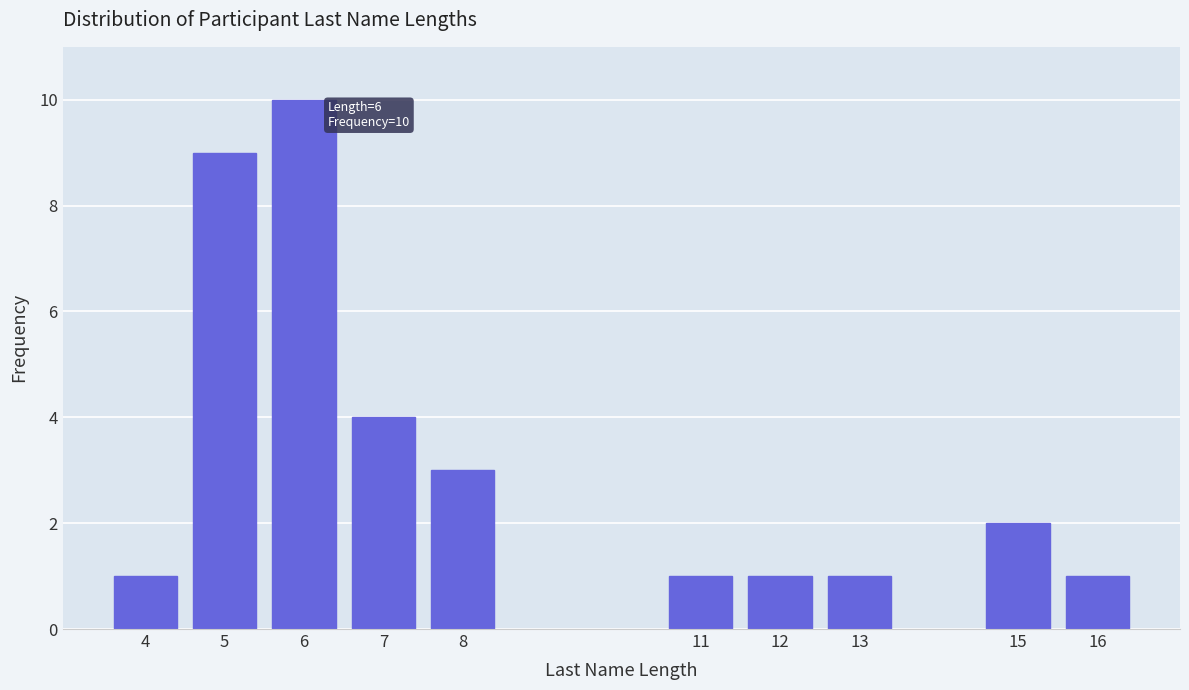

Reading left to right, list all the values displayed in this chart.

1	9	10	4	3	1	1	1	2	1